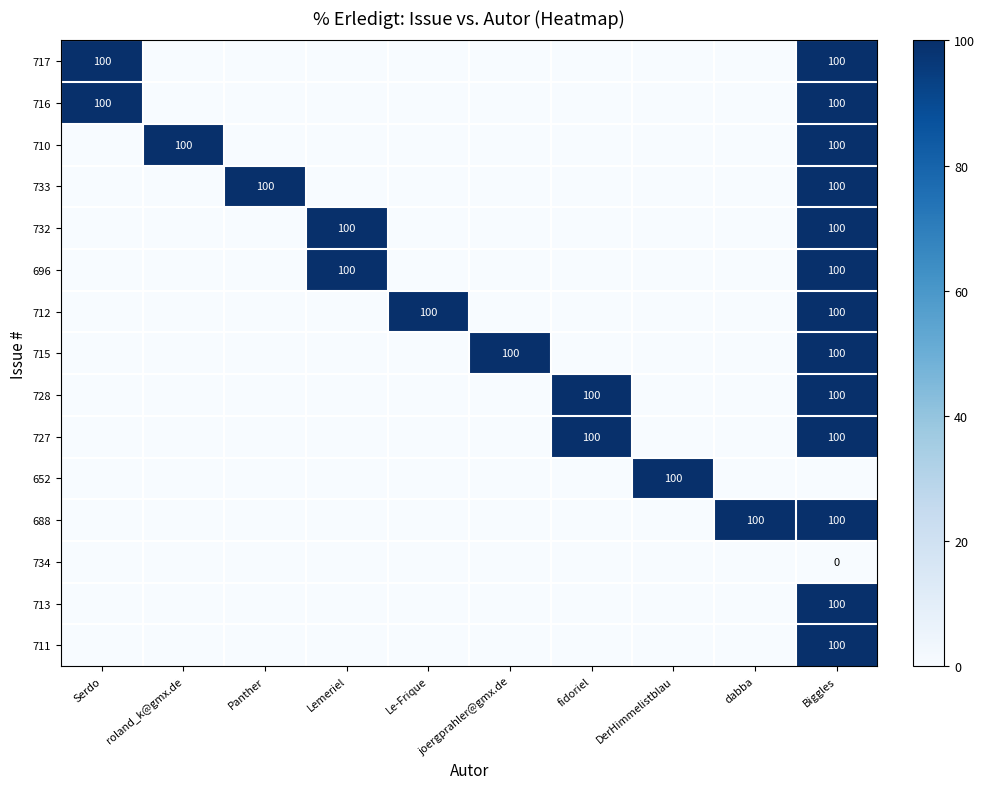

Is it true that 732 equals 160 at Lemeriel?

False